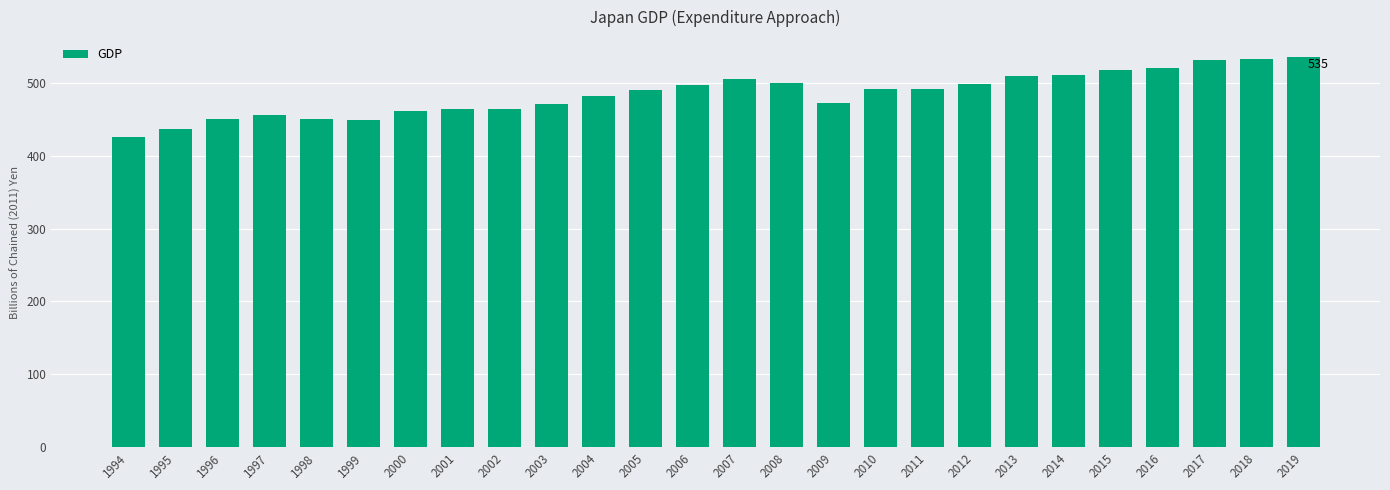

Are the bars horizontal?

No